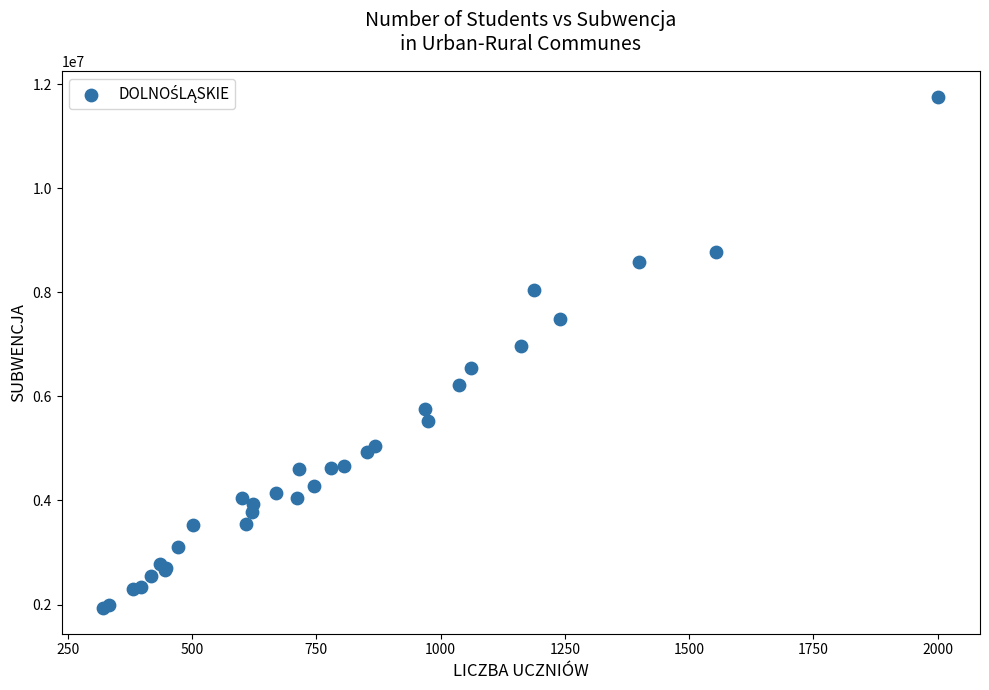

What Y value in the scatter plot is closest to 6846629?

6972849